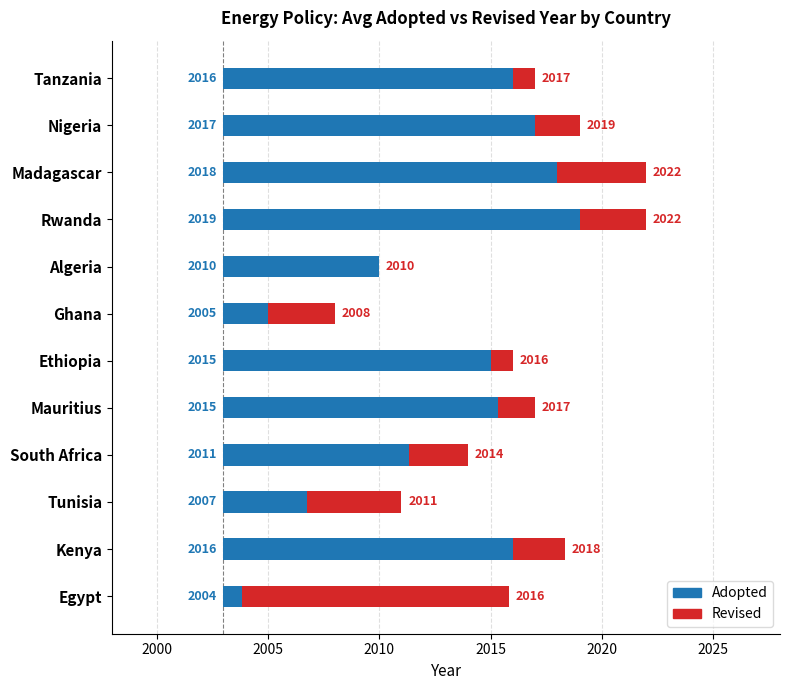

What is the approximate value of Adopted at Nigeria?

14.0